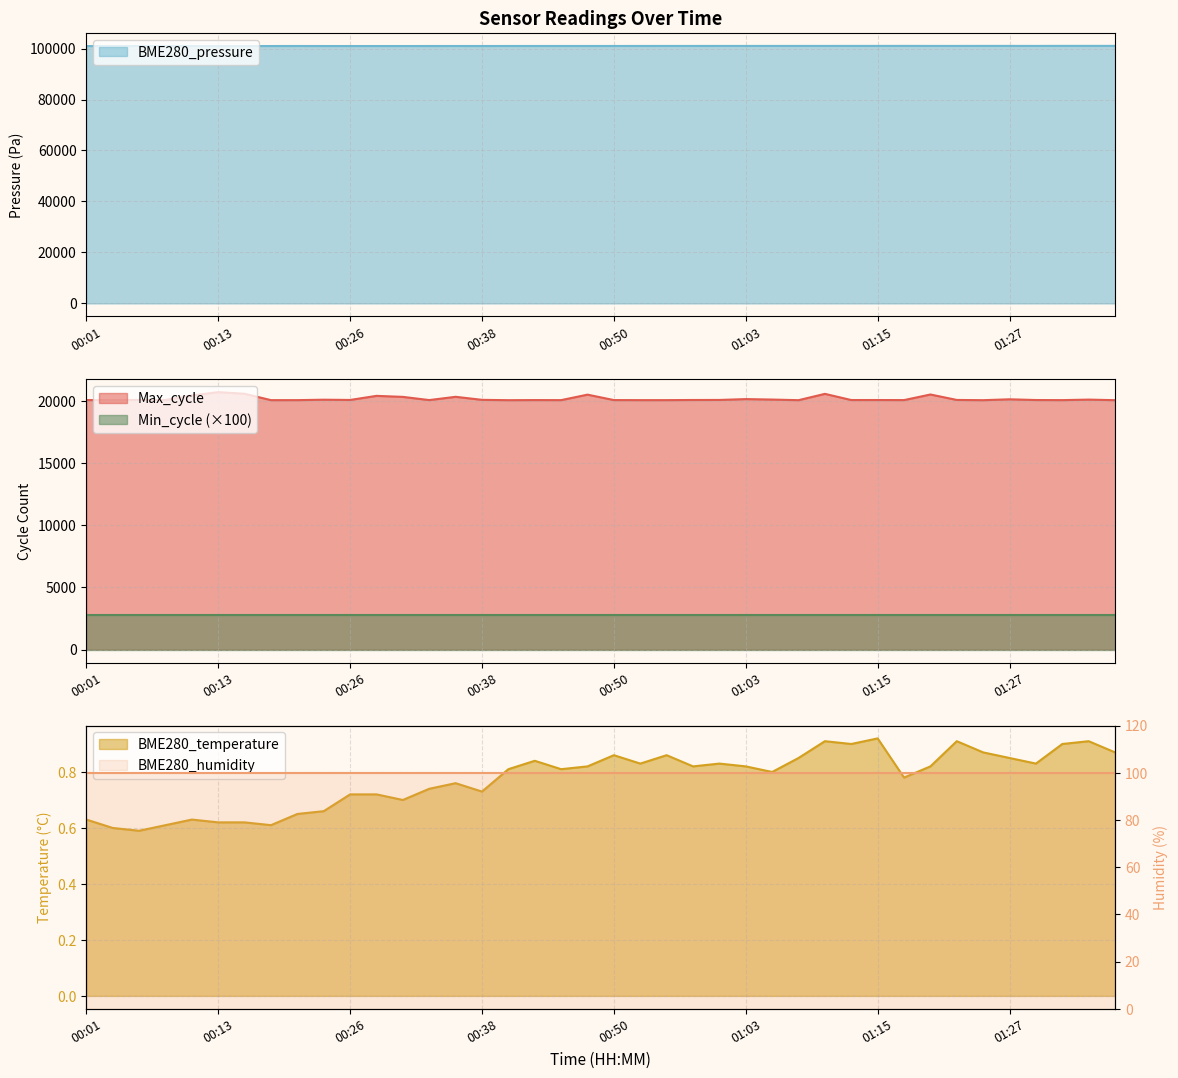

True or false: BME280_temperature and BME280_pressure cross at least once.

False